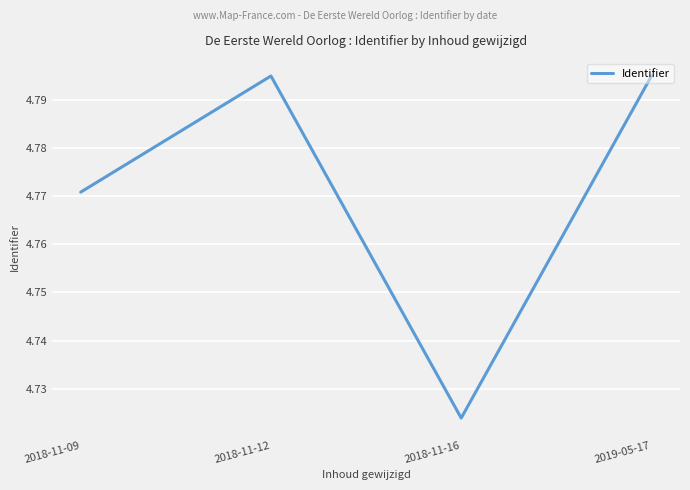

Which label corresponds to the smallest value in the chart?

2018-11-16